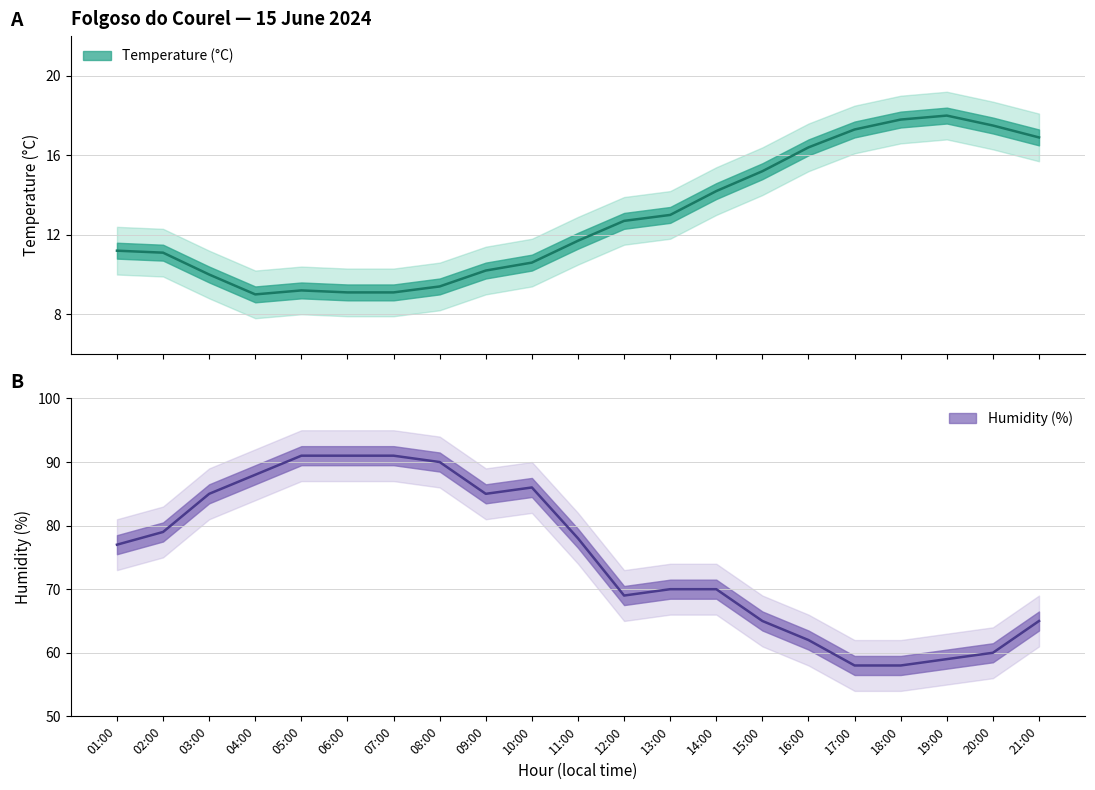

Is the value of Temperature (°C) at 07:00 greater than the value of Humidity (%) at 10:00?

No